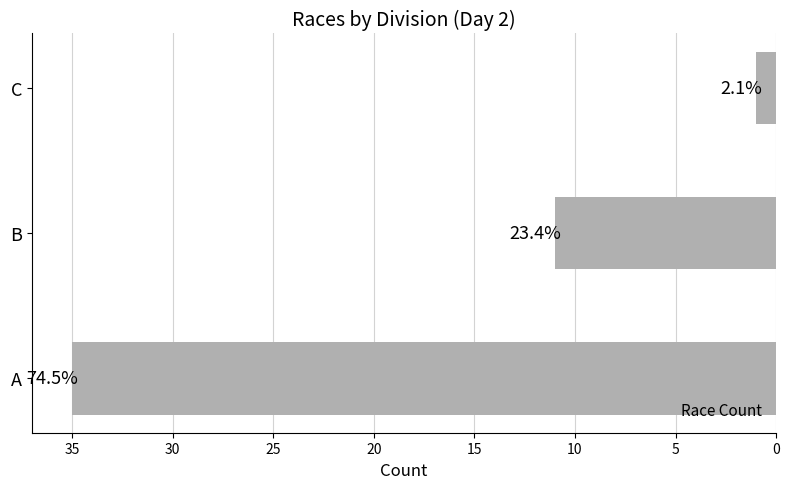

What is the average value?

16